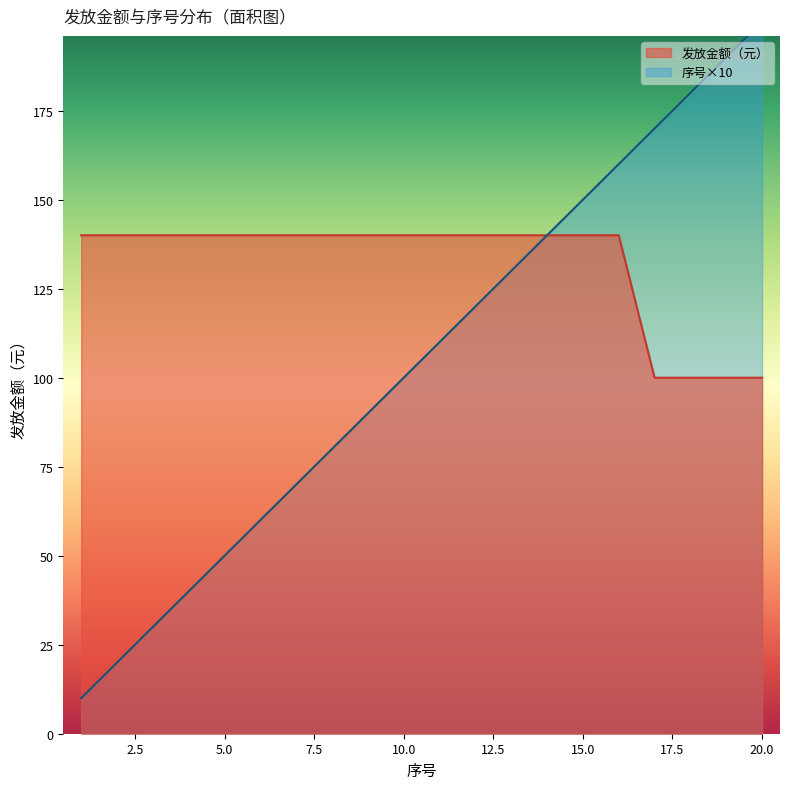

Which series has the widest spread of values?

序号